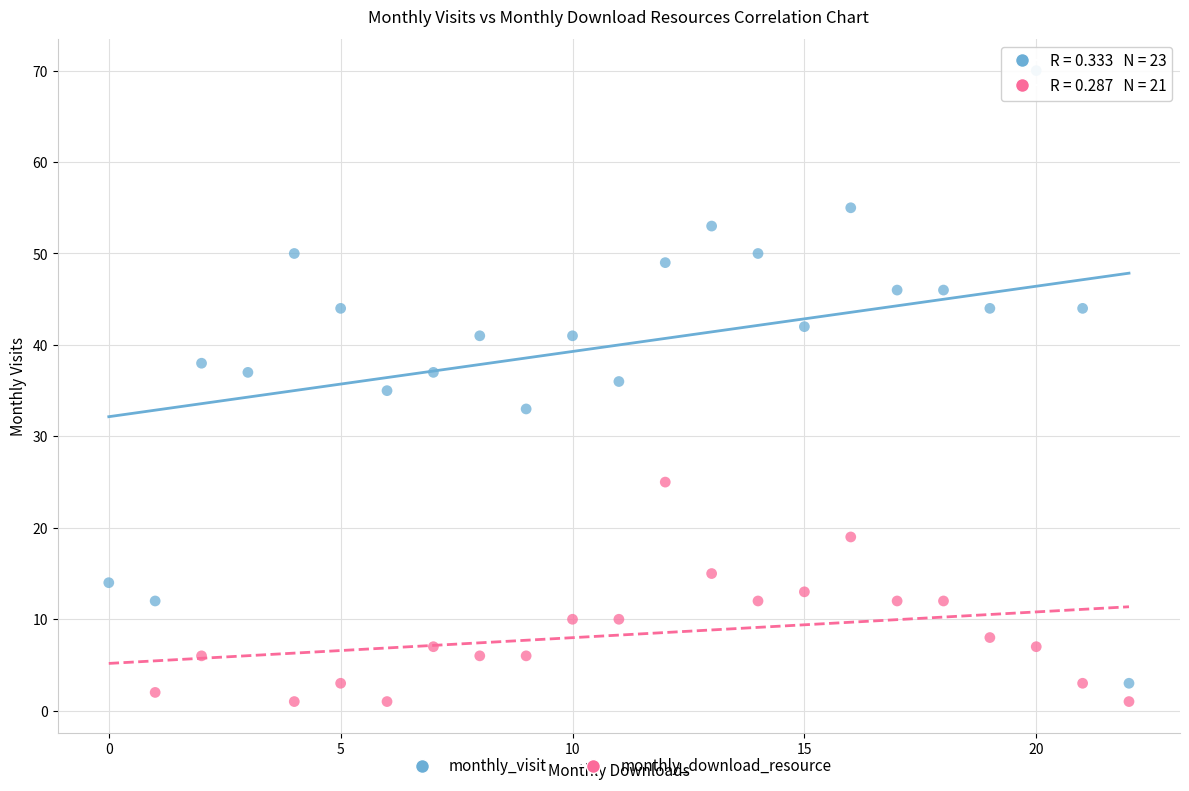

Which series reaches the maximum Y coordinate?

monthly_visit